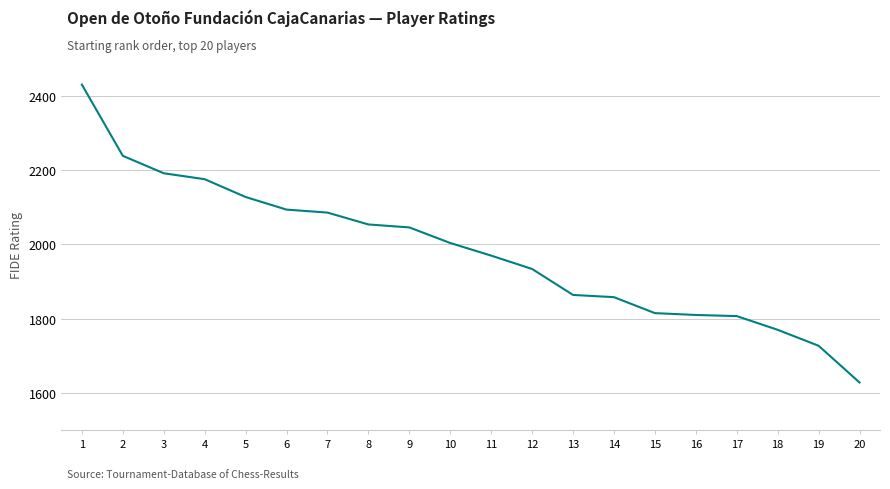

What is the sum of the values at 10 and 1?

4435